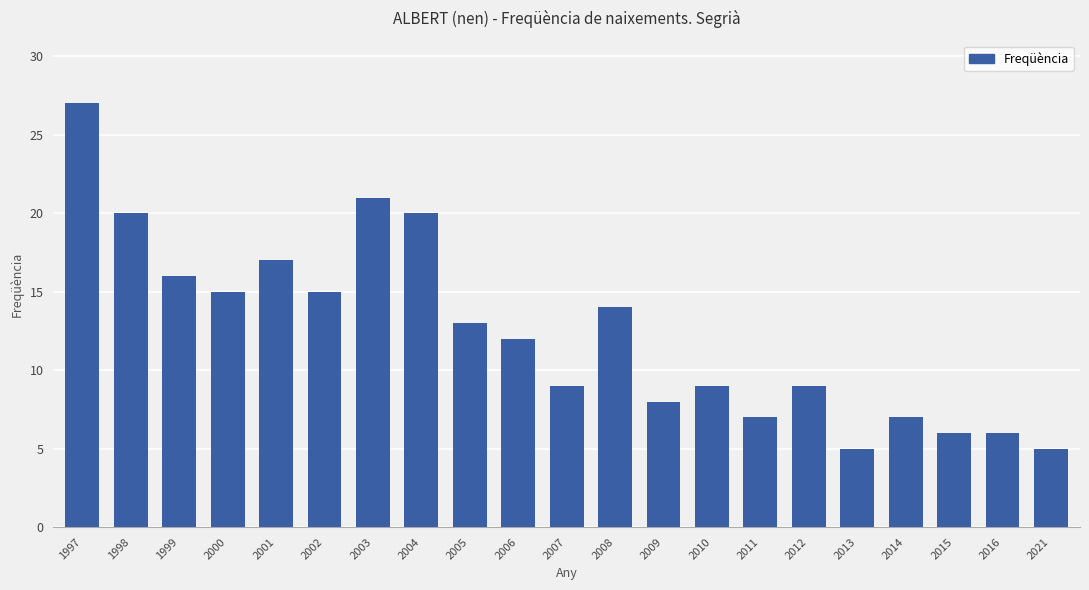

Reading right to left, list all the values displayed in this chart.

2021=5	2016=6	2015=6	2014=7	2013=5	2012=9	2011=7	2010=9	2009=8	2008=14	2007=9	2006=12	2005=13	2004=20	2003=21	2002=15	2001=17	2000=15	1999=16	1998=20	1997=27